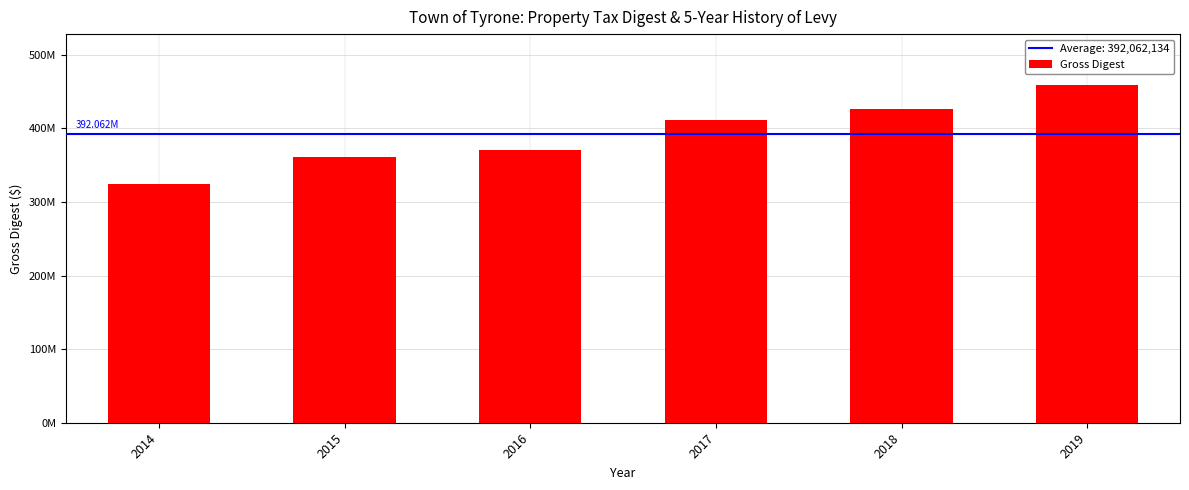

True or false: the data shows 425758564 at 2018.

True